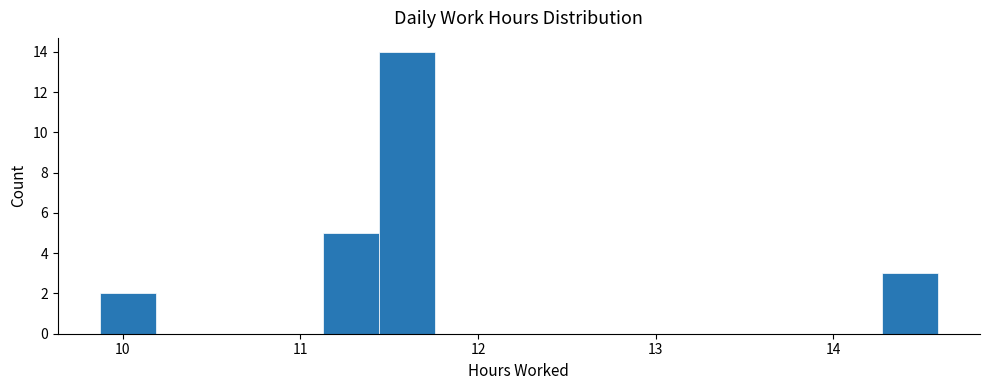

Around what value on the x-axis is the tallest bar? Give the approximate position of its centre, as read against the axis.

11.6